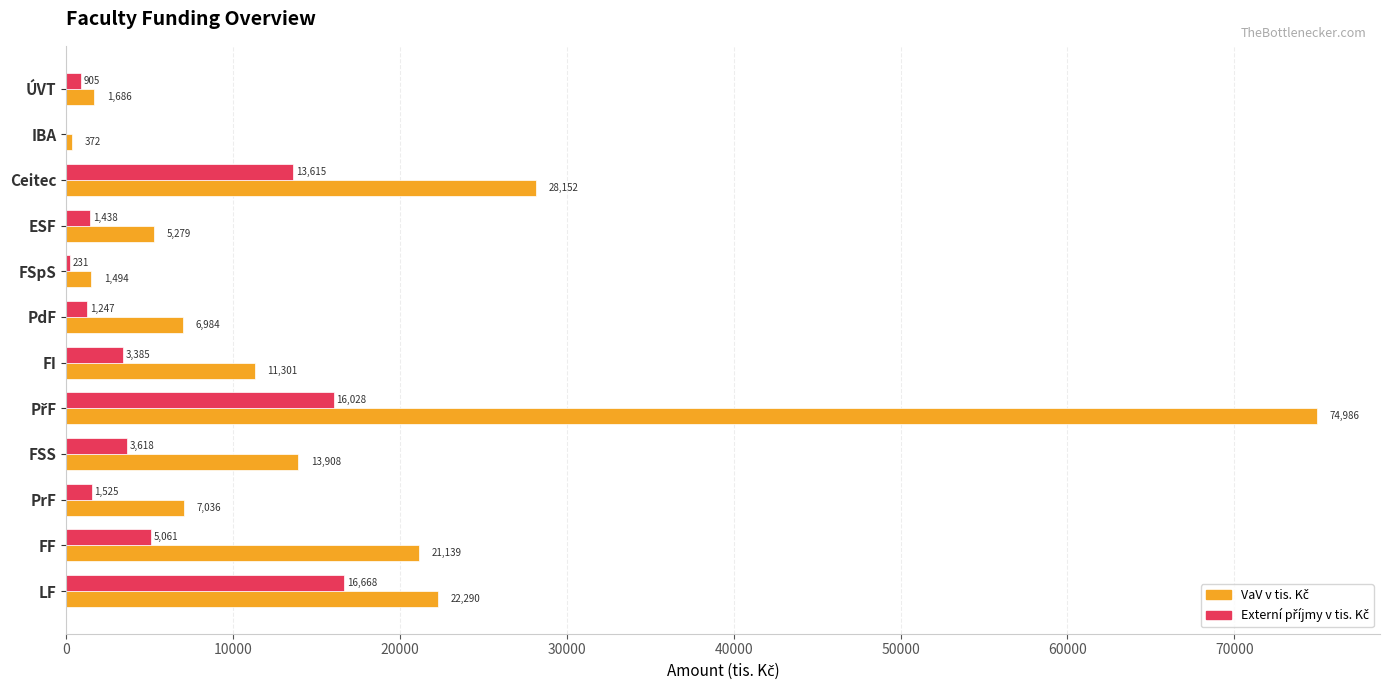

How many categories are shown in the chart?

12